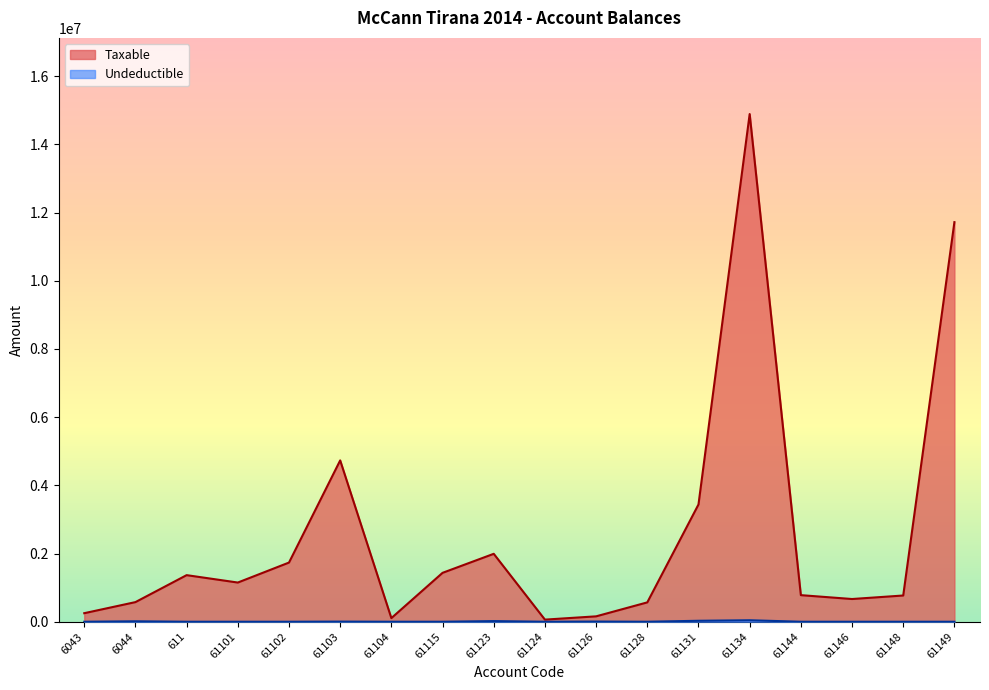

Rank the series by their average value, from highest to lowest.

Taxable, Undeductible